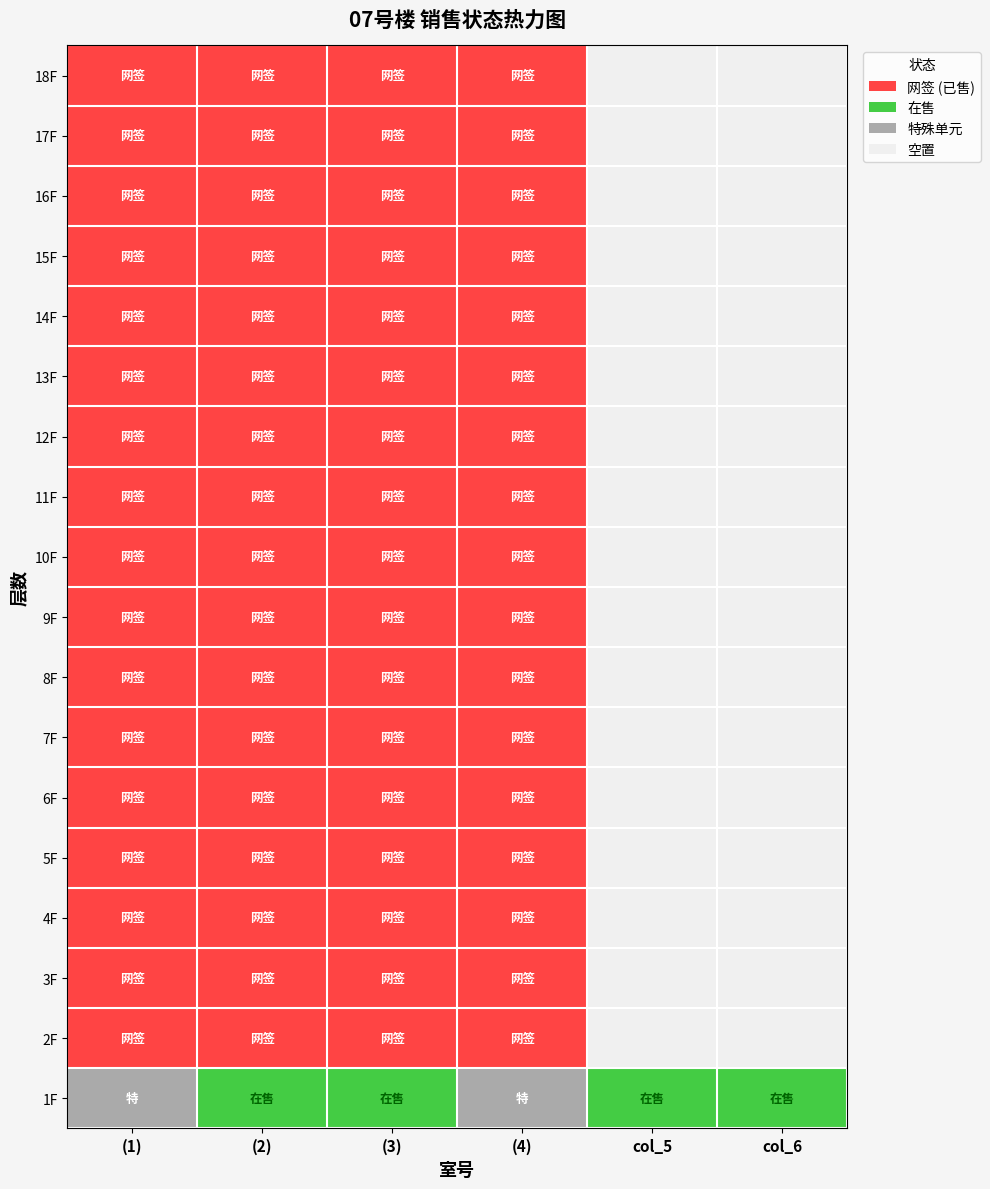

At how many categories does at least one series exceed 0?

6